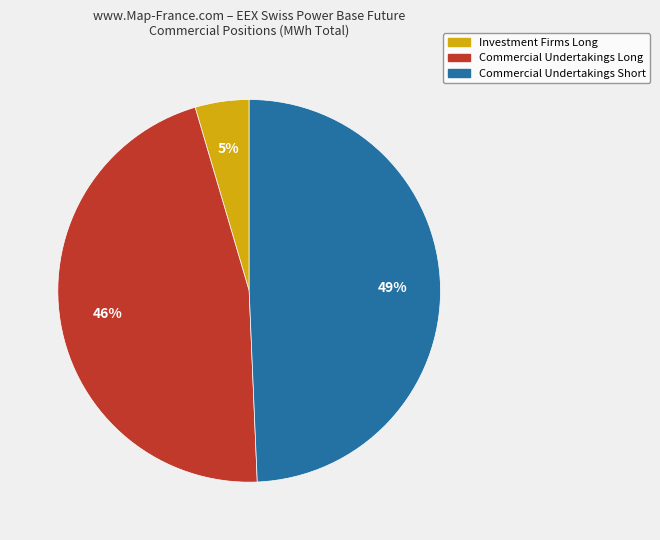

To the nearest percent, what is the average slice percentage?

33%